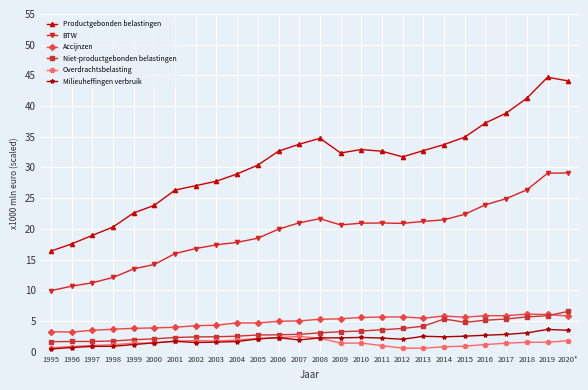

What is the difference between the highest and lowest values at 2019?

43.2